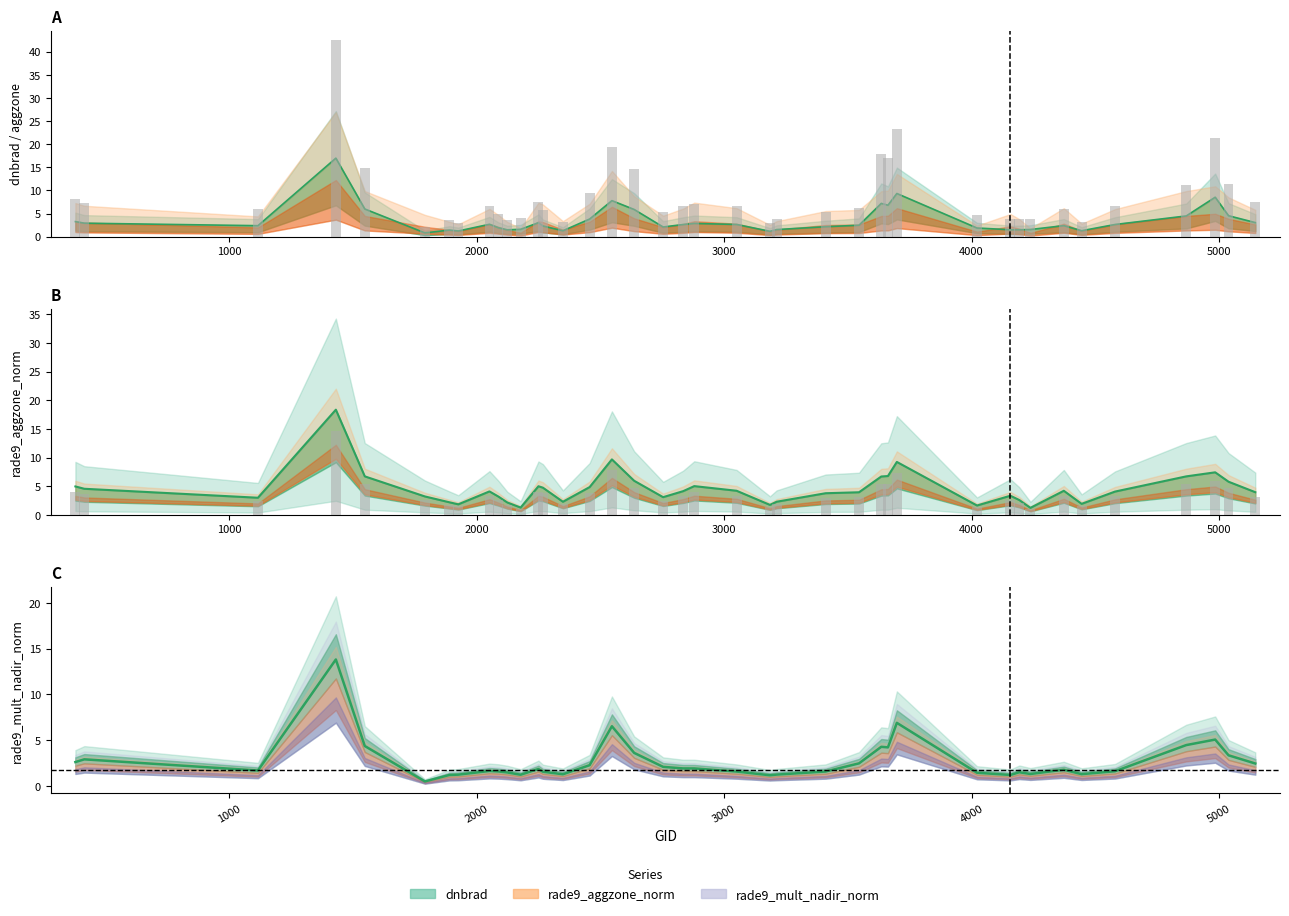

Is the value of rade9_mult_nadir_norm at 3635 greater than the value of dnbrad at 2267?

Yes